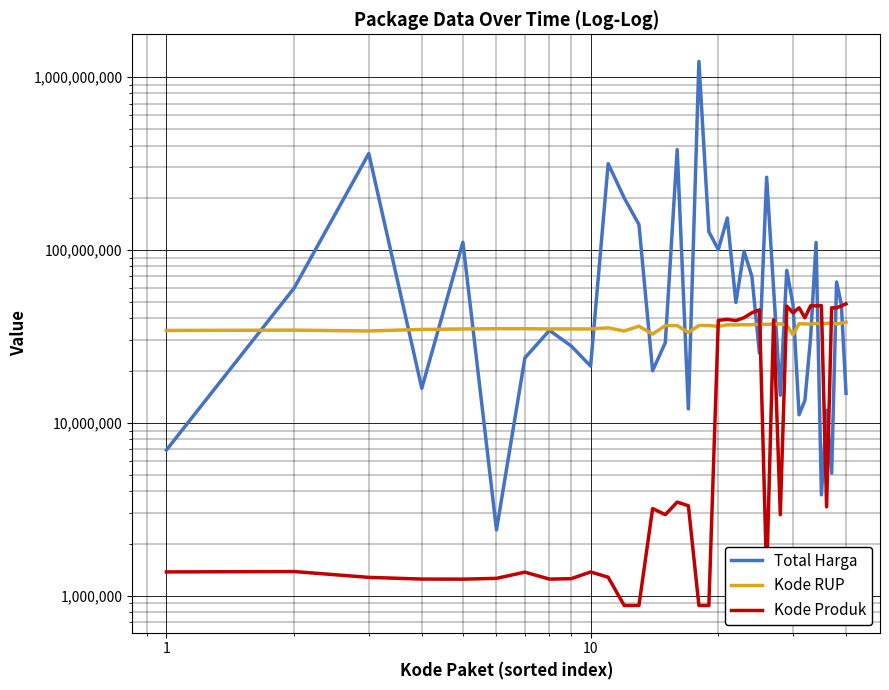

What is the difference between the second highest and minimum values in the Kode RUP series?

5569799